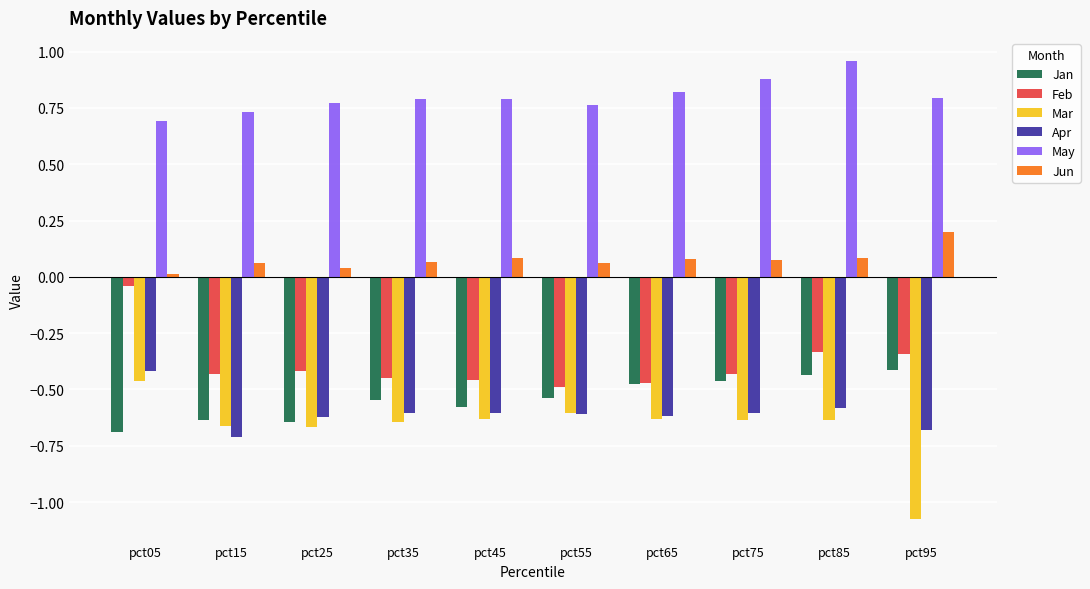

Which series has the largest total across all categories?

May